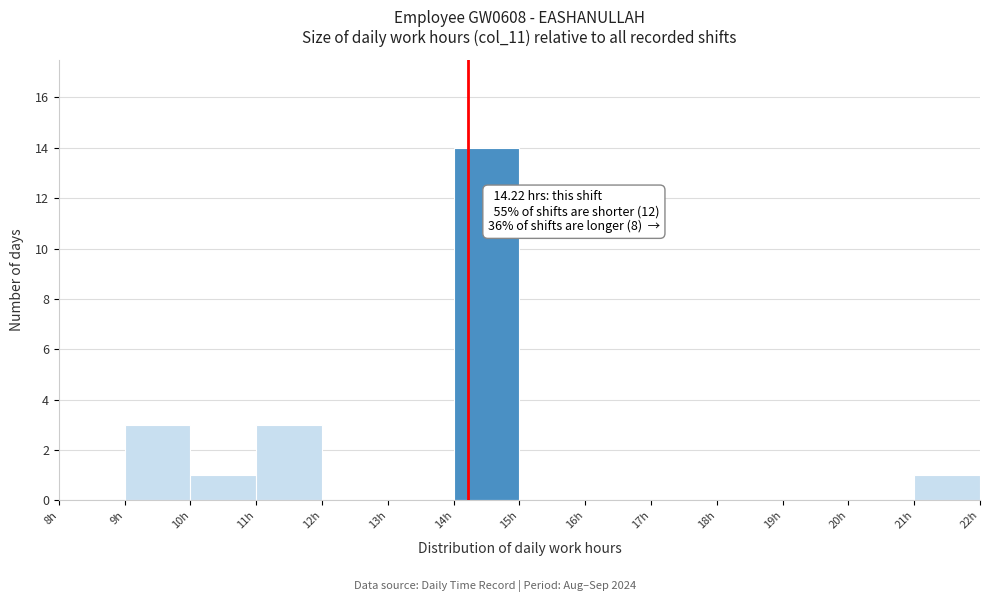

Which range on the x-axis has the tallest bar?

14 to 15